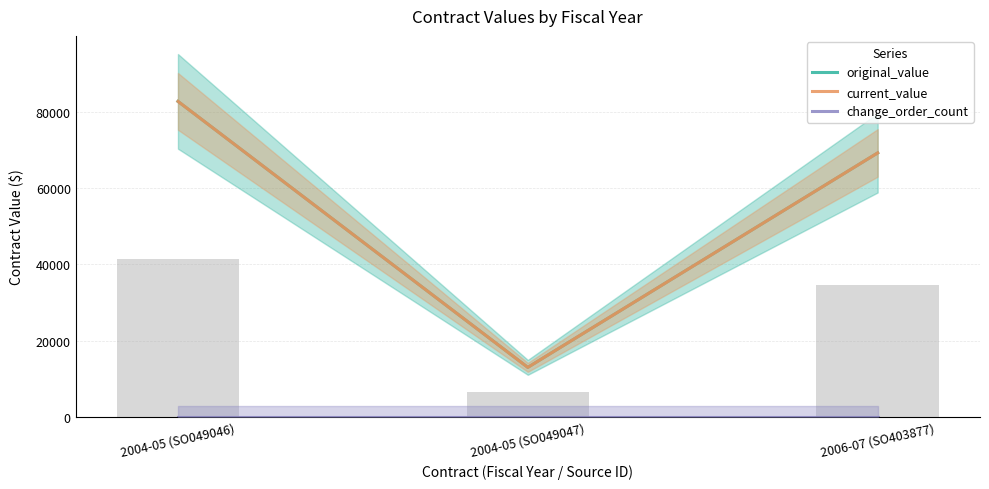

Which series has the largest range (max minus min)?

original_value